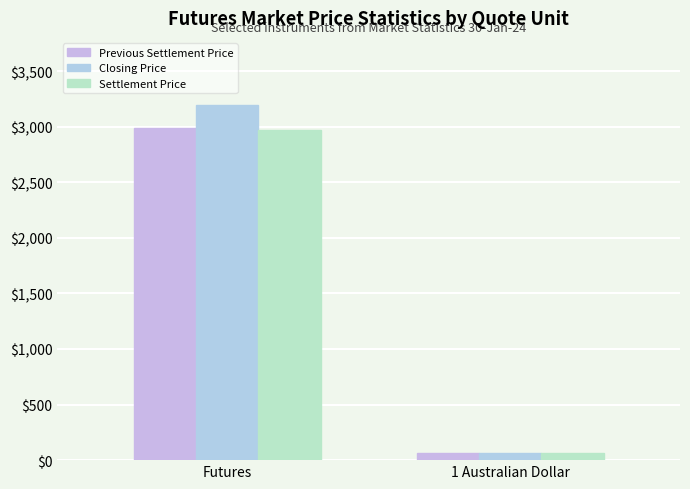

Reading right to left, what are all the values shown in this chart?

Previous Settlement Price: 66.2	2990.8
Closing Price: 67.6	3192.1
Settlement Price: 66.3	2968.2